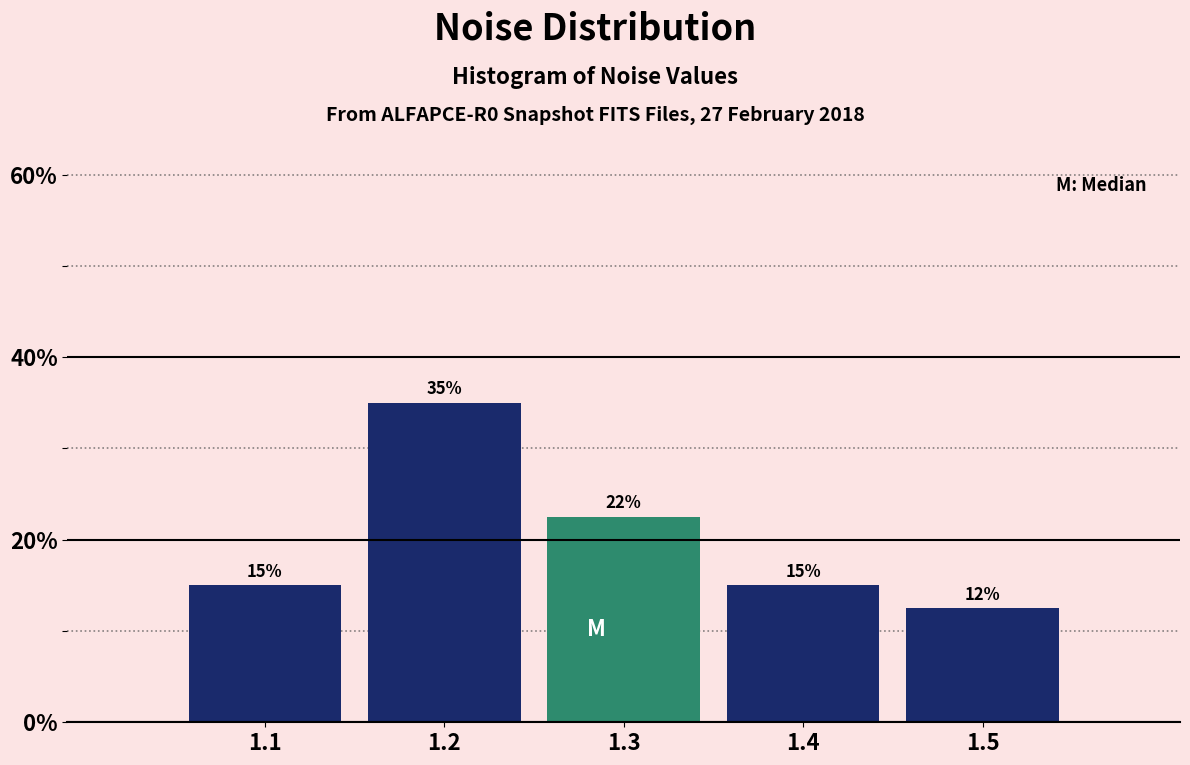

Which has a higher value, 1.3 or 1.4?

1.3